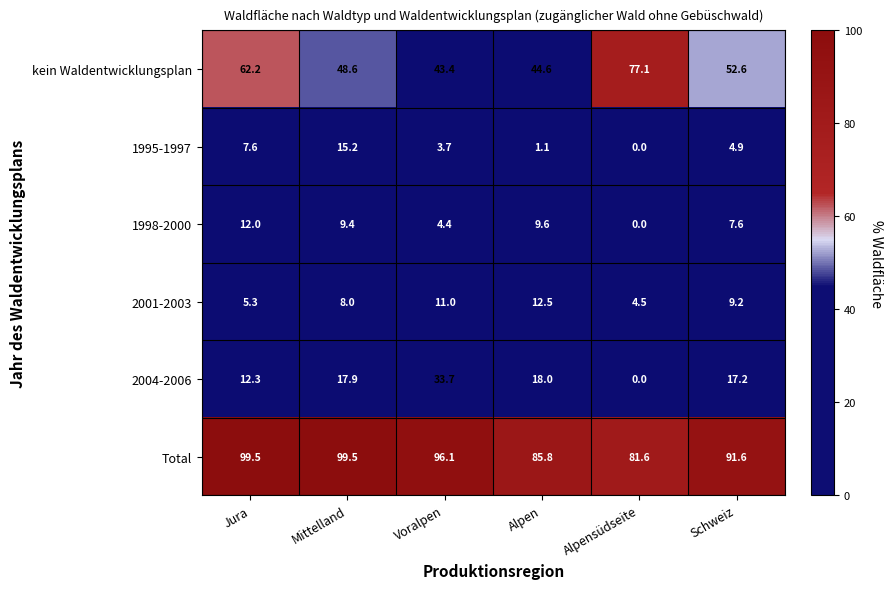

What is the minimum value for kein Waldentwicklungsplan?

43.4